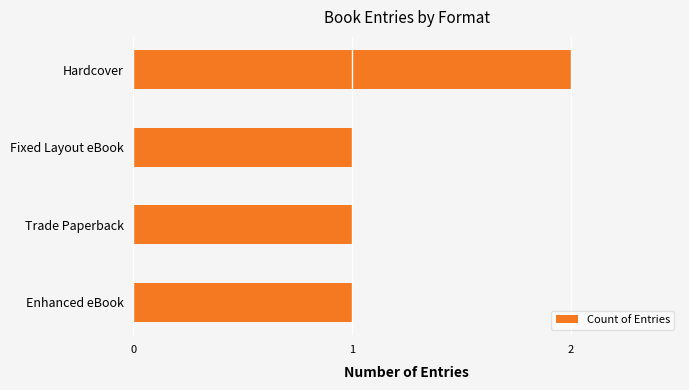

Approximately how many times larger is the value at Fixed Layout eBook compared to Enhanced eBook?

1.0